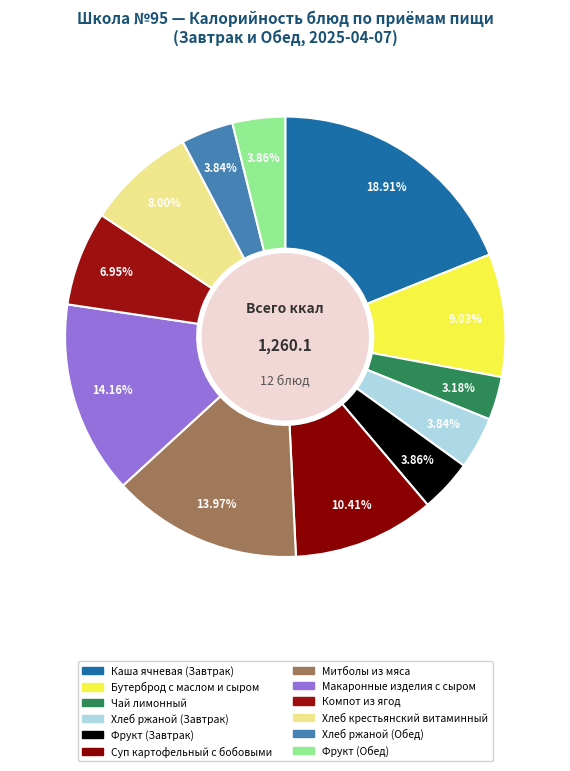

What percentage is the Суп картофельный с бобовыми slice, to the nearest percent?

10%